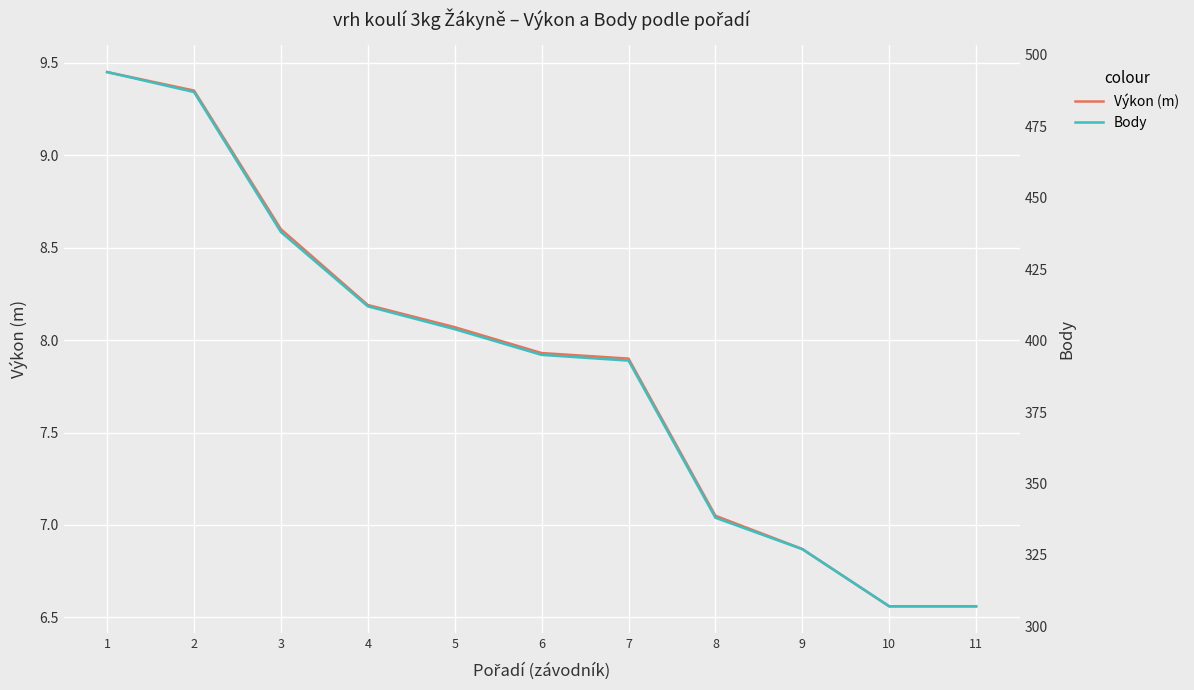

True or false: Body and Výkon (m) intersect in this chart.

False